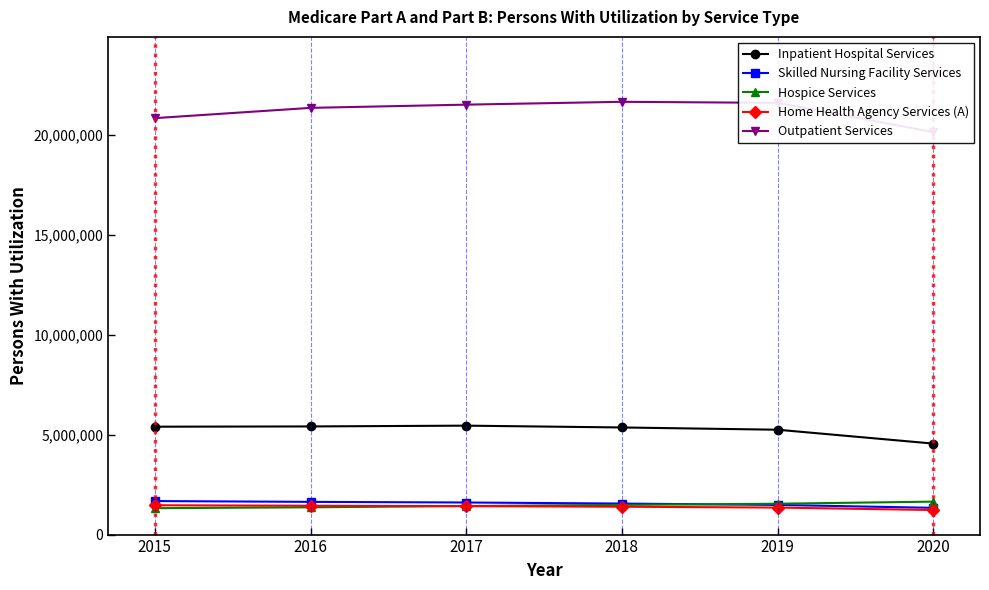

What is the difference between the Home Health Agency Services (A) values at 2020 and 2019?

122665